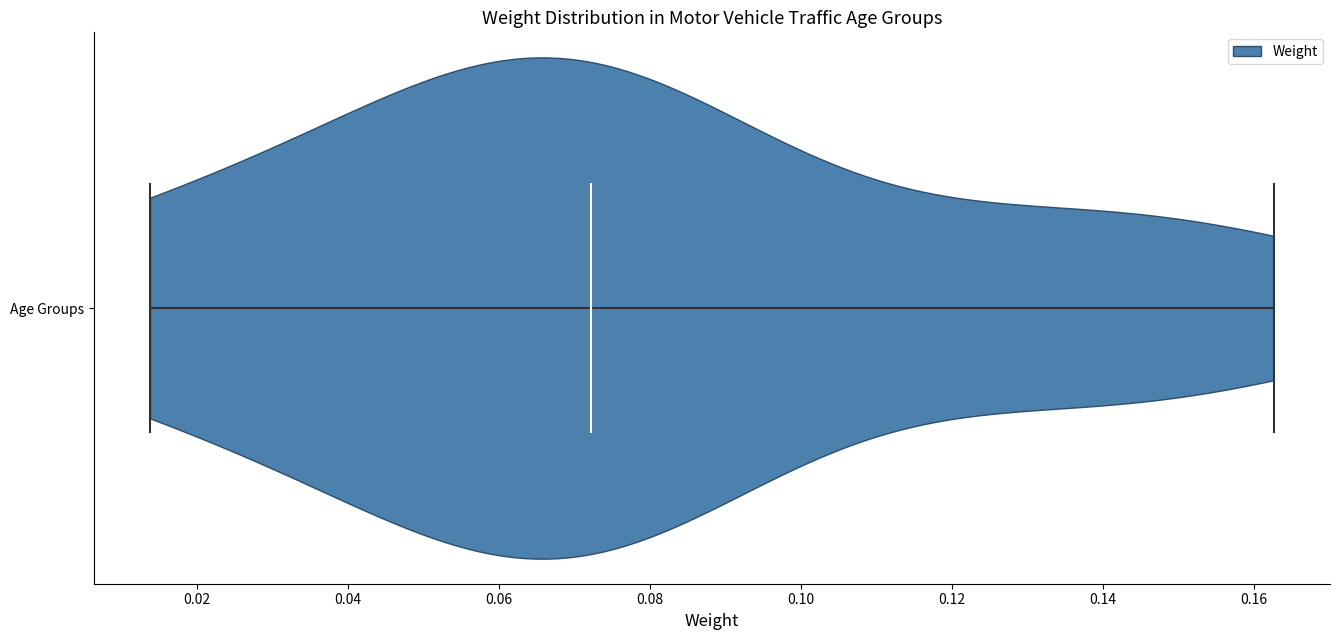

Read this violin plot against the x-axis: where its median line is, and the lowest and highest points the violin reaches. The values are not printed on the chart, so give them approximately, as read against the axis.

median line 0.072, lowest point 0.014, highest point 0.162